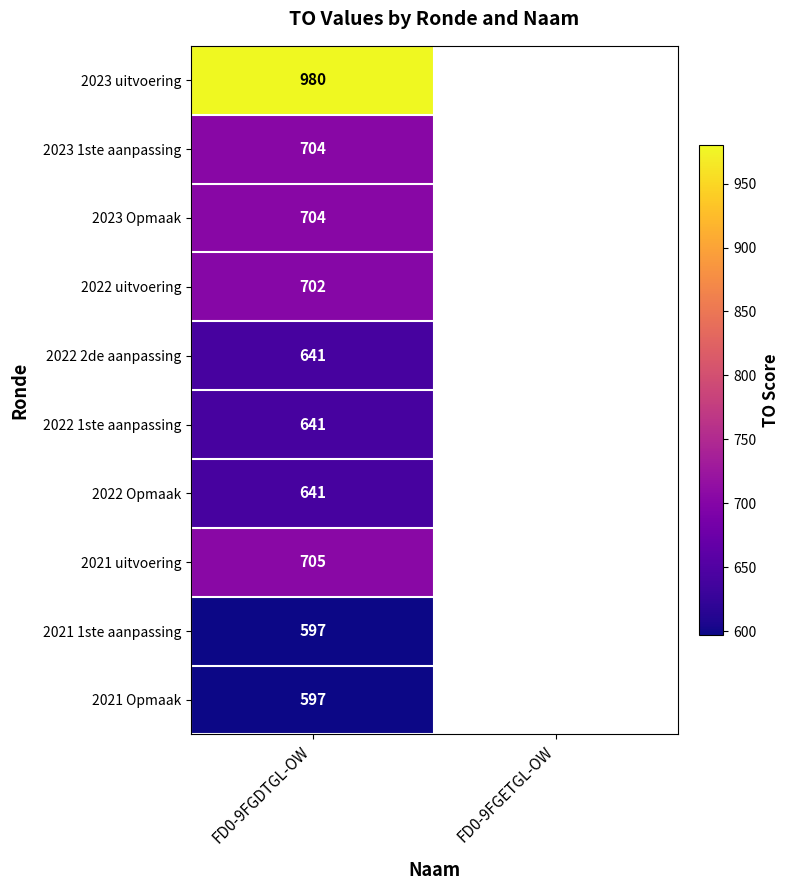

The 2022 uitvoering series shows 702 at FD0-9FGDTGL-OW. True or false?

True